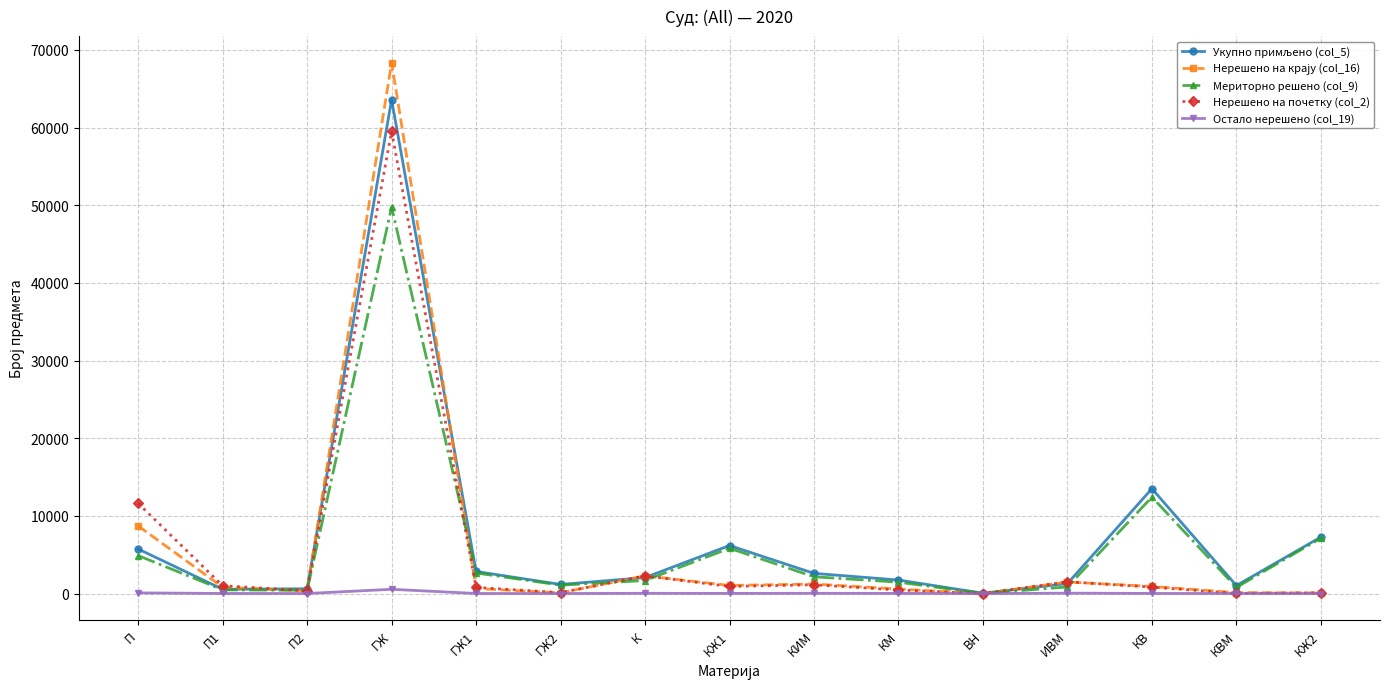

In Мериторно решено (col_9), how many points are higher than both neighbors (excluding endpoints)?

3